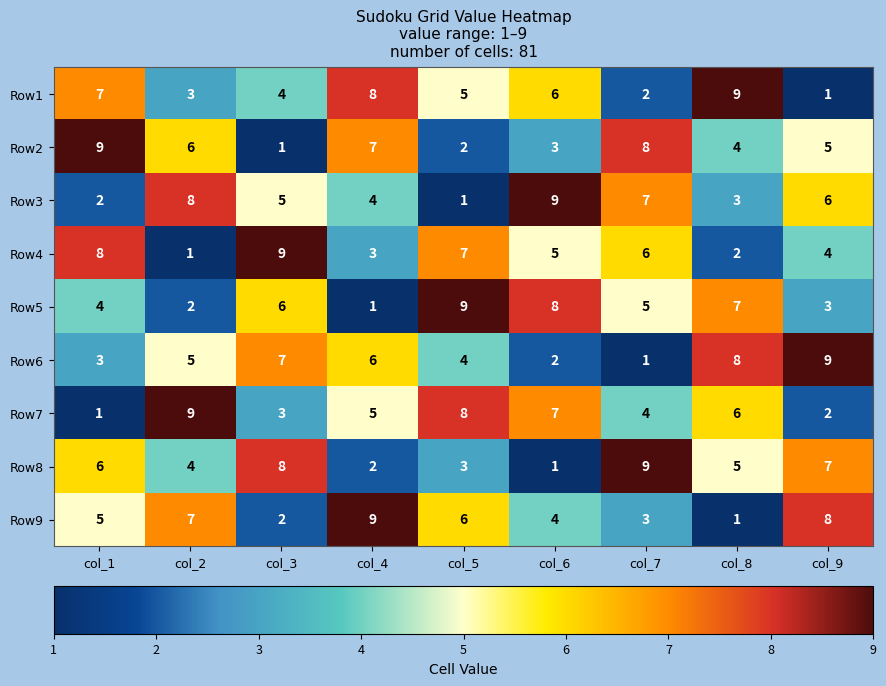

What is the difference between the maximum and minimum values in the Row9 series?

8